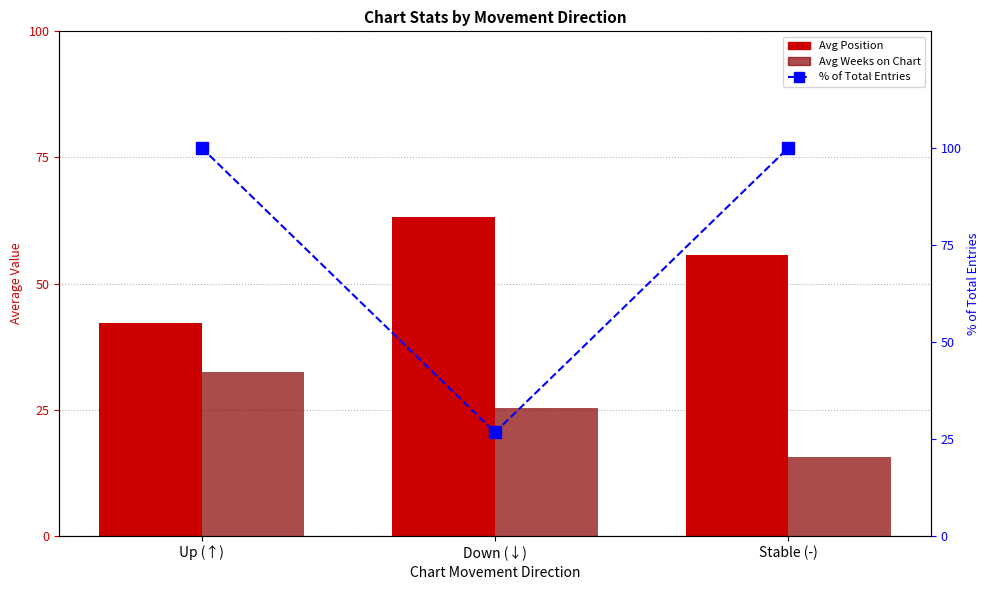

What is the minimum value shown in the chart?

15.6